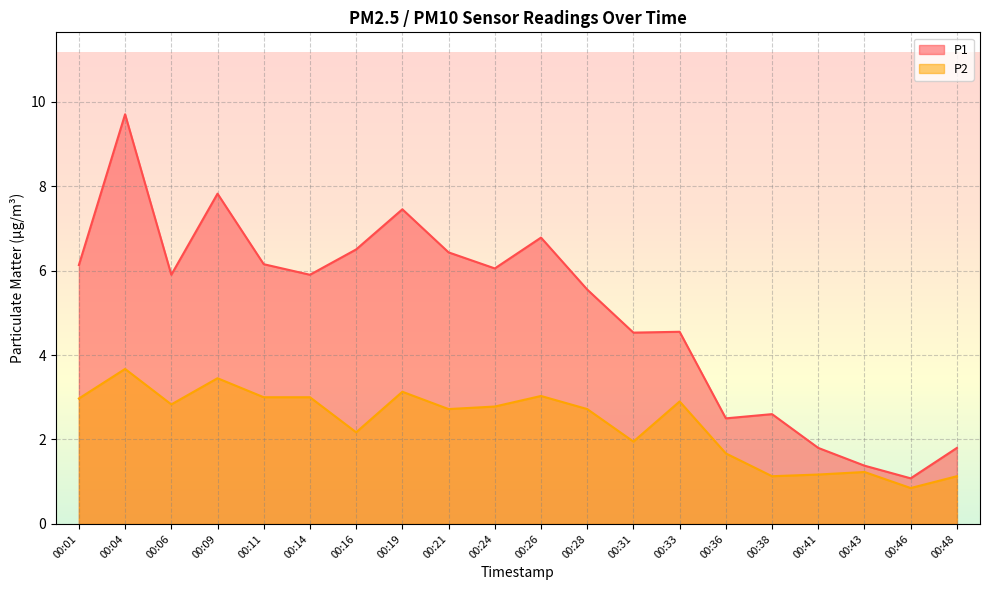

Reading left to right, what are all the values shown in this chart?

P1: 6.1	9.7	5.9	7.8	6.2	5.9	6.5	7.5	6.4	6.0	6.8	5.5	4.5	4.5	2.5	2.6	1.8	1.4	1.1	1.8
P2: 3.0	3.7	2.8	3.5	3.0	3.0	2.2	3.1	2.7	2.8	3.0	2.7	1.9	2.9	1.7	1.1	1.2	1.2	0.8	1.1